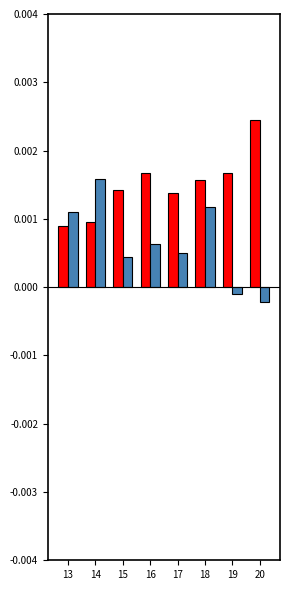

How many bars are there in each group?

2